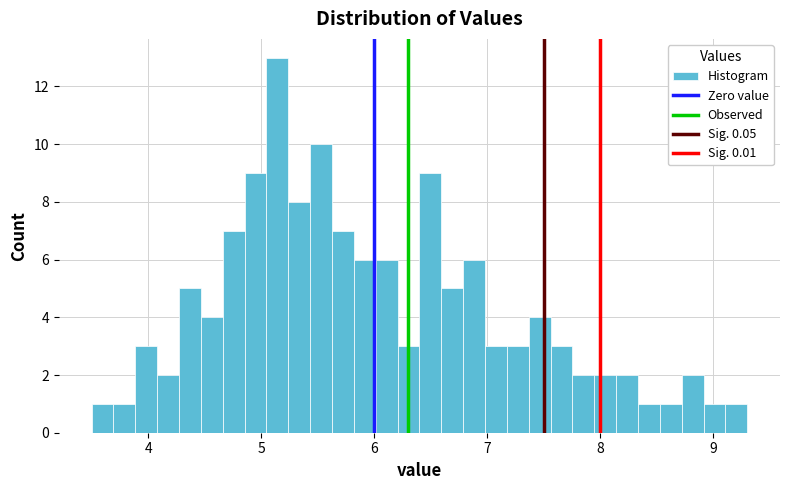

Read against the x-axis, roughly where is the centre of the tallest bar?

5.1